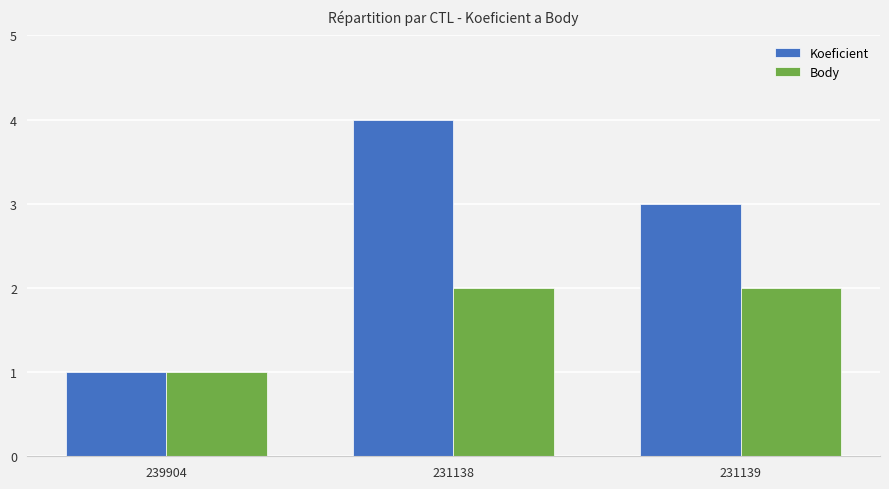

Which label corresponds to the largest value in the chart?

231138